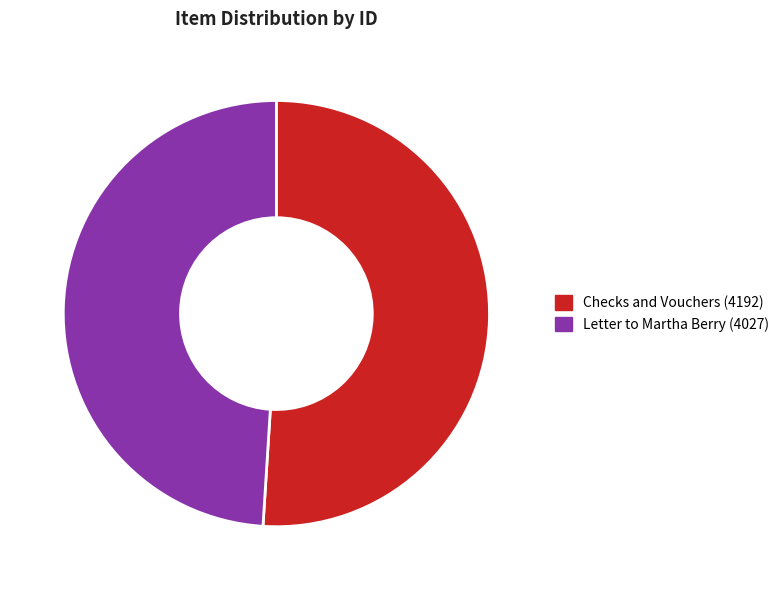

How many slices are in this pie chart?

2